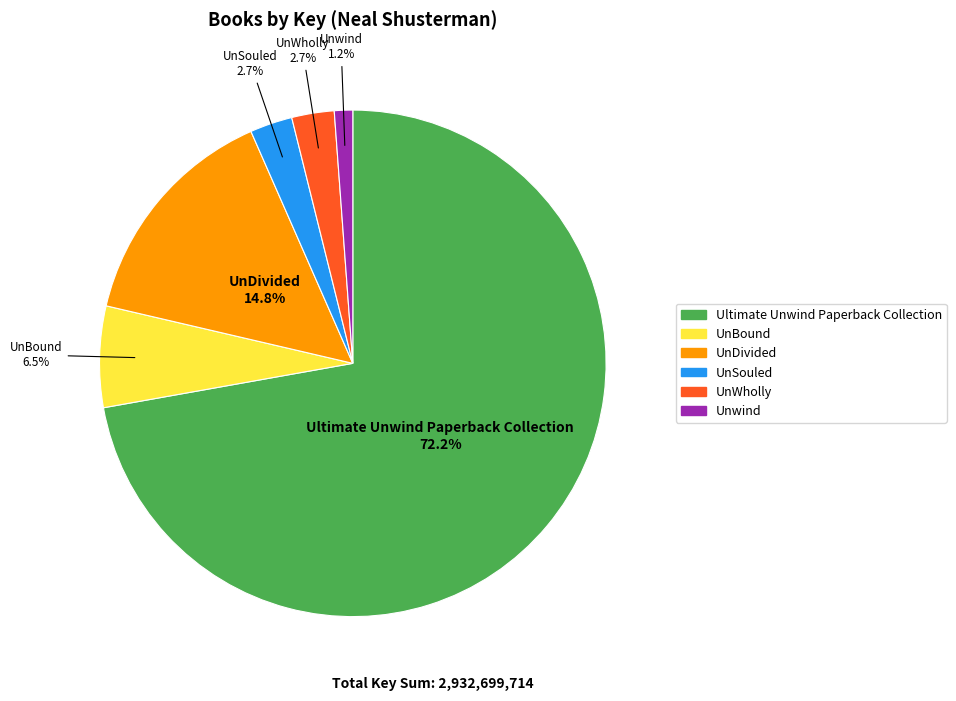

Is there any slice that represents more than half of the pie?

Yes